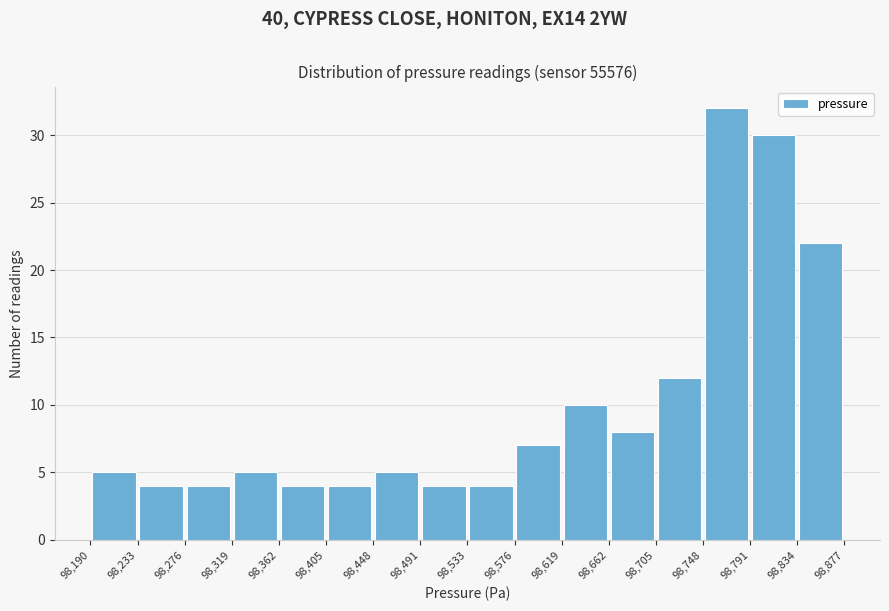

What is the height of the bar covering 98,748 to 98,791 on the x-axis? The values are not printed on the chart, so give them approximately, as read against the axis.

32